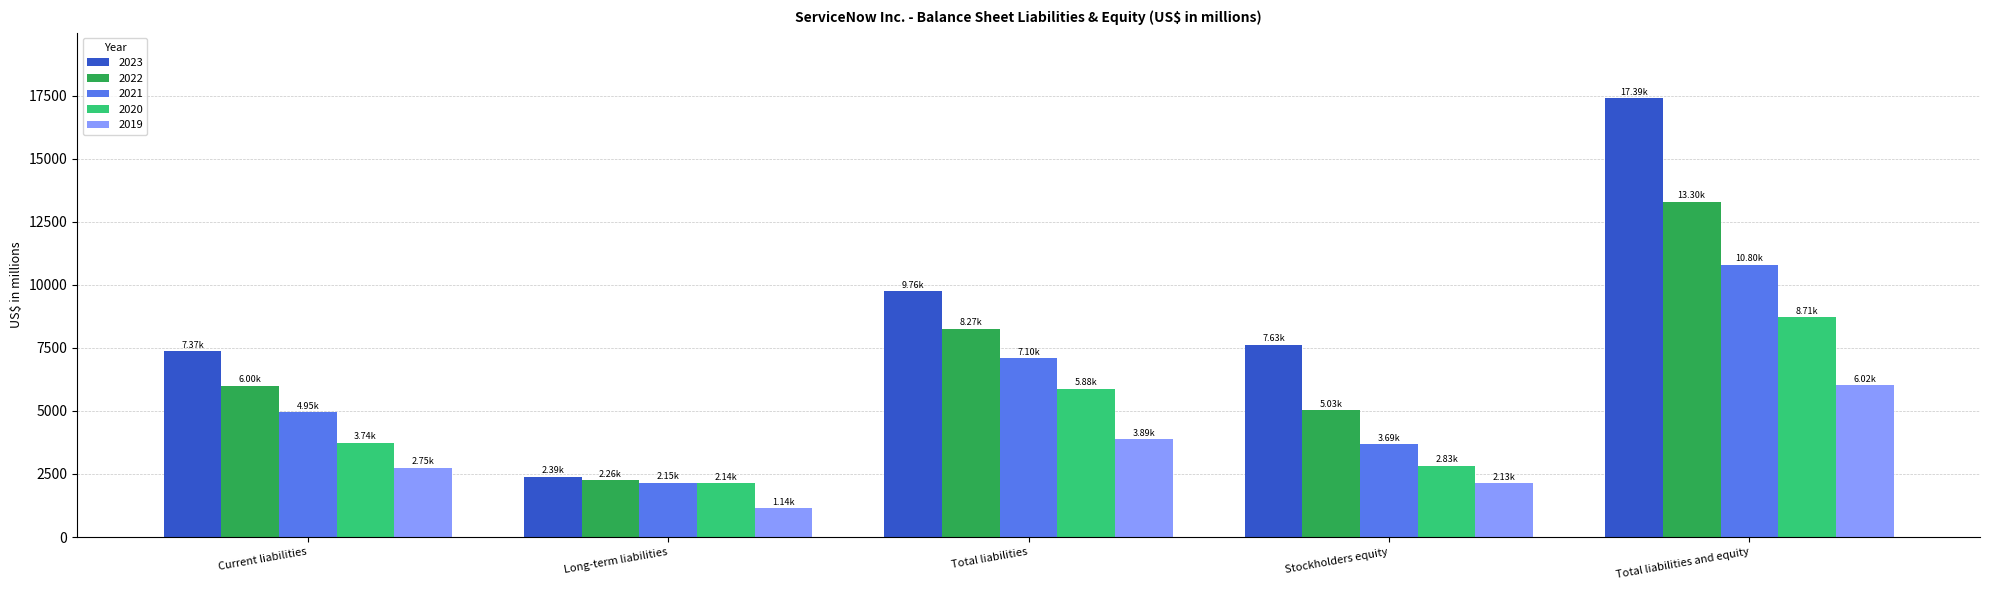

What is the difference between the 2021 values at Total liabilities and equity and Stockholders equity?

7103